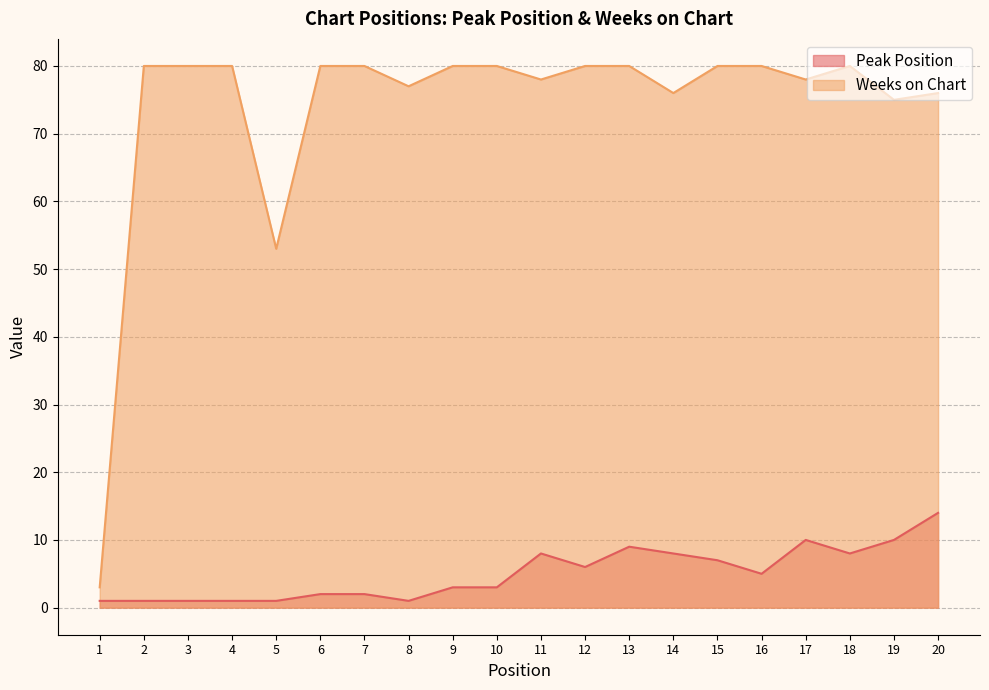

Reading right to left, extract all data points from this chart.

Peak Position: 20=14	19=10	18=8	17=10	16=5	15=7	14=8	13=9	12=6	11=8	10=3	9=3	8=1	7=2	6=2	5=1	4=1	3=1	2=1	1=1
Weeks on Chart: 20=76	19=75	18=80	17=78	16=80	15=80	14=76	13=80	12=80	11=78	10=80	9=80	8=77	7=80	6=80	5=53	4=80	3=80	2=80	1=3